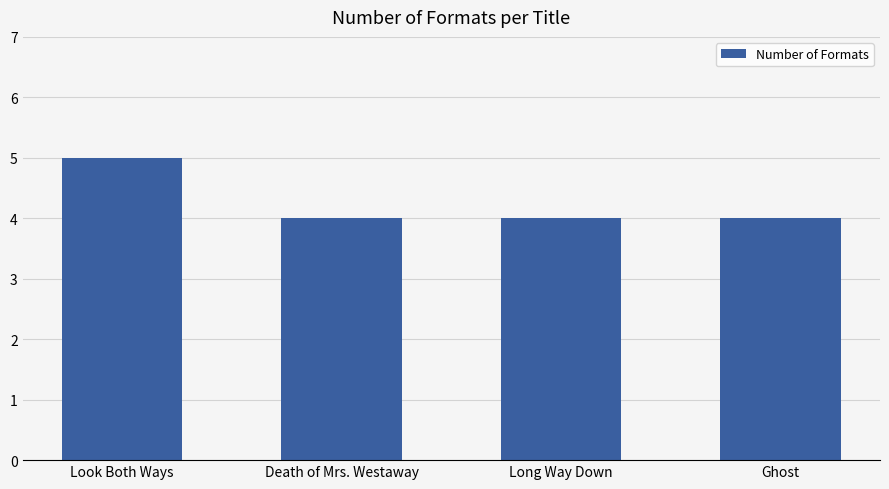

What is the label of the 3rd bar from the right?

Death of Mrs. Westaway